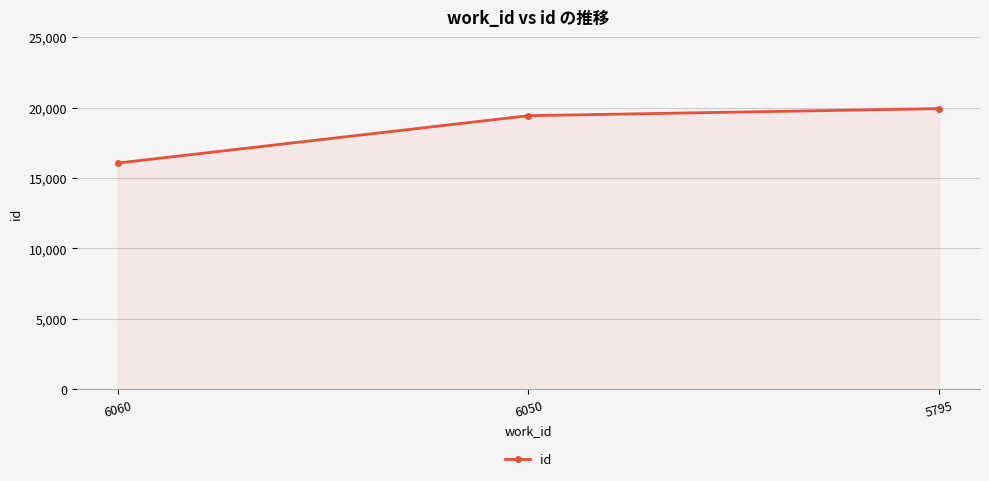

Reading left to right, transcribe all the data shown in this chart.

6060=16057	6050=19421	5795=19923